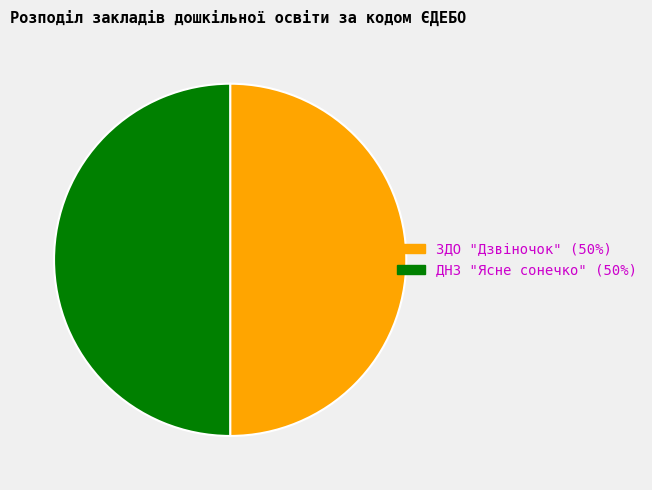

Approximately how many times larger is the value at ДНЗ "Ясне сонечко" compared to ЗДО "Дзвіночок"?

1.0